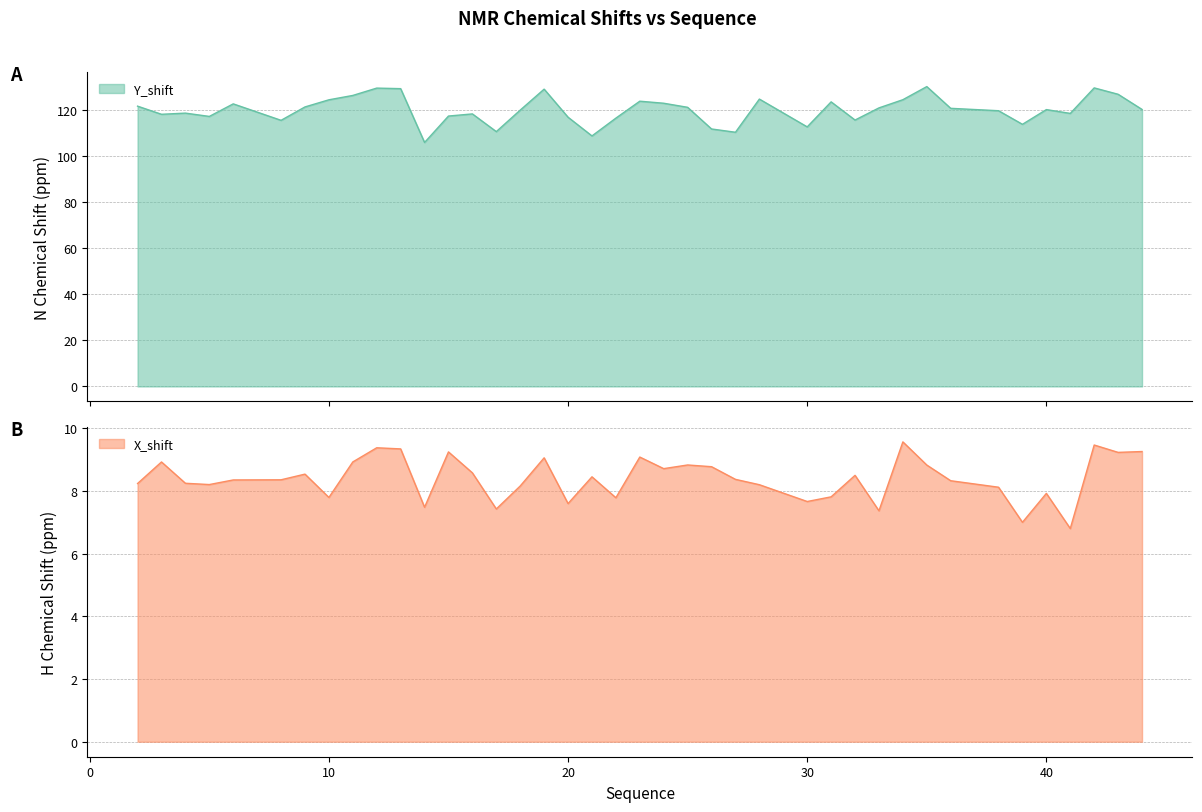

What is the value of the X_shift point at the 34th from the left?

8.1